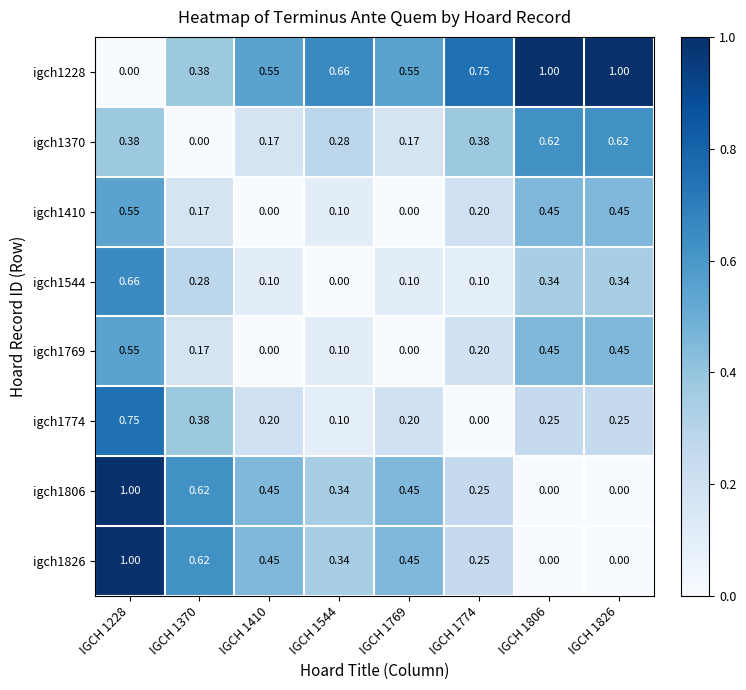

Which category has the lowest value across all series?

IGCH 1228